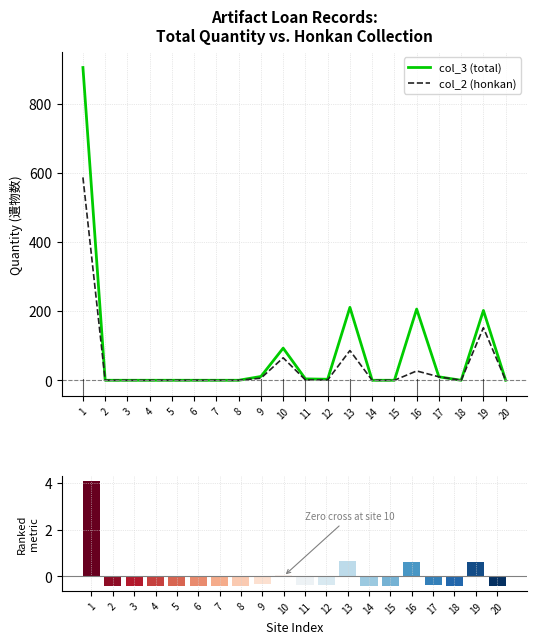

Does the chart contain any negative values?

Yes